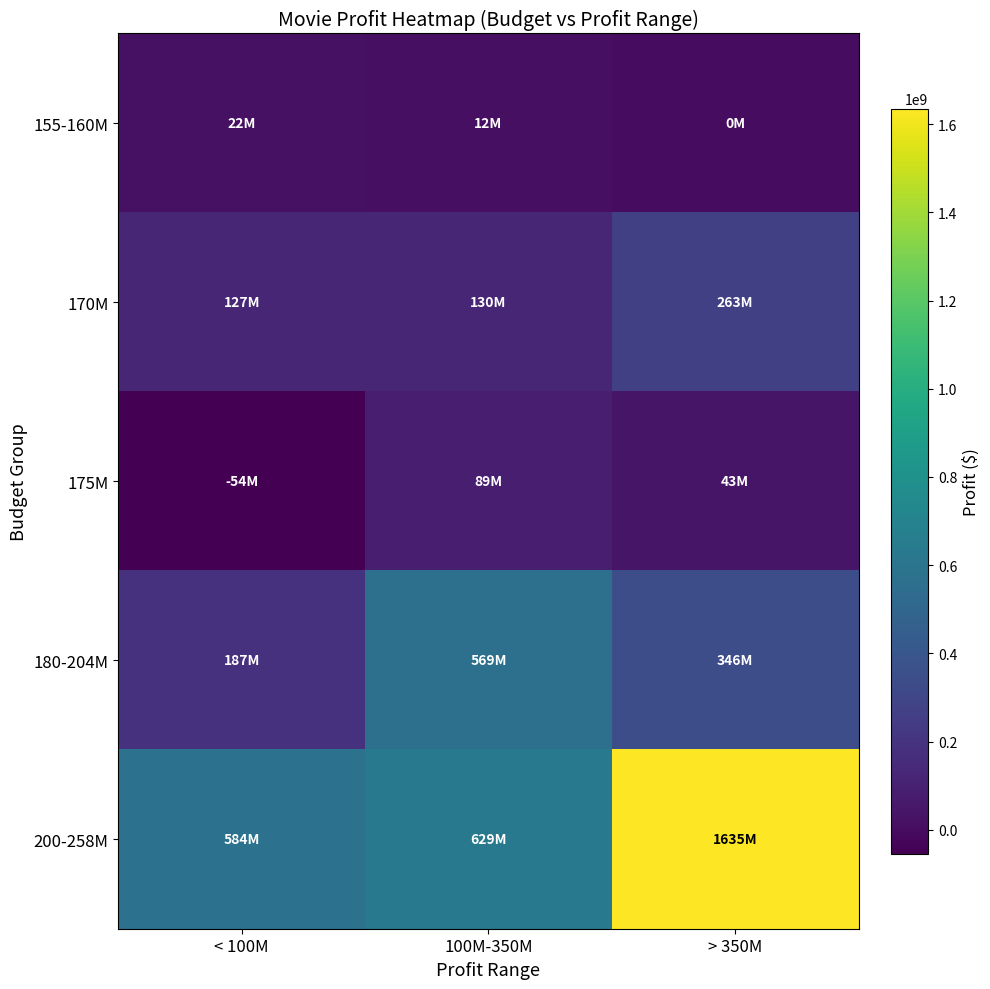

Between < 100M and > 350M, which is larger?

< 100M